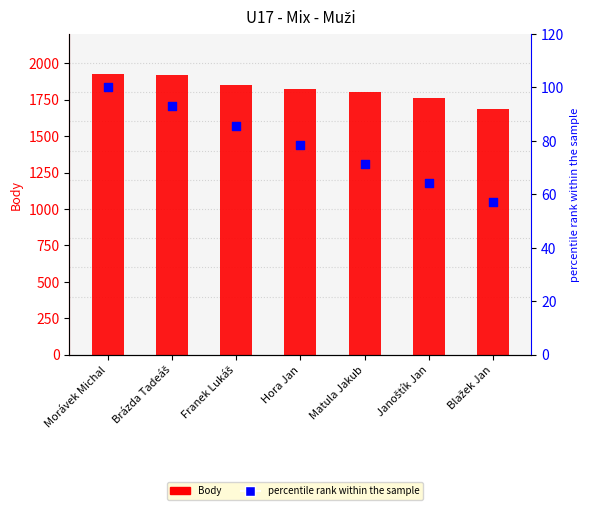

Which series reaches the maximum Y coordinate?

Body